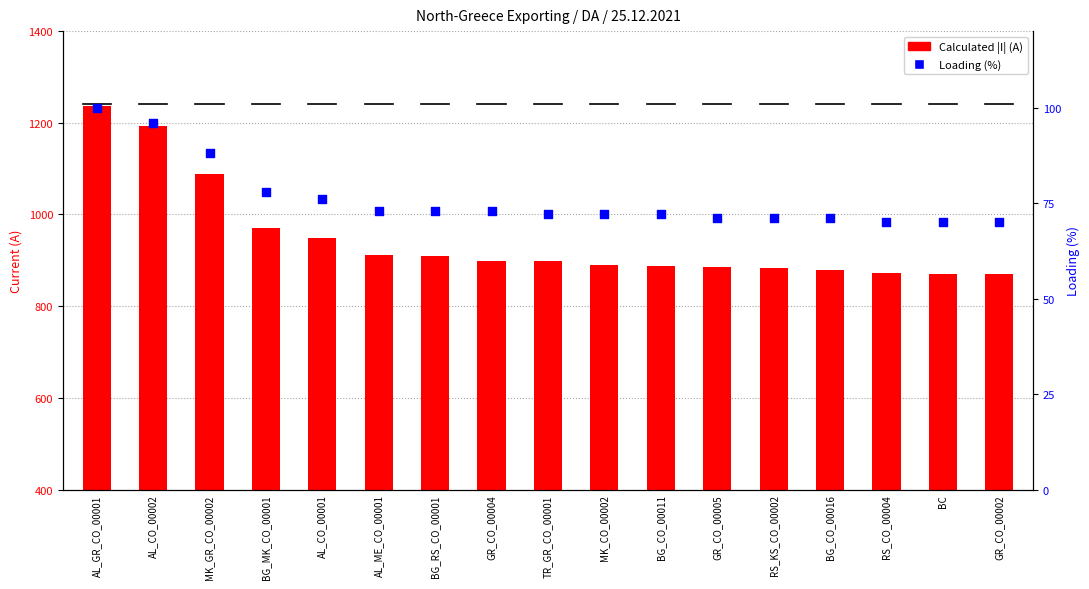

What are all the series names shown in the legend?

Calculated |I| (A), Loading (%)